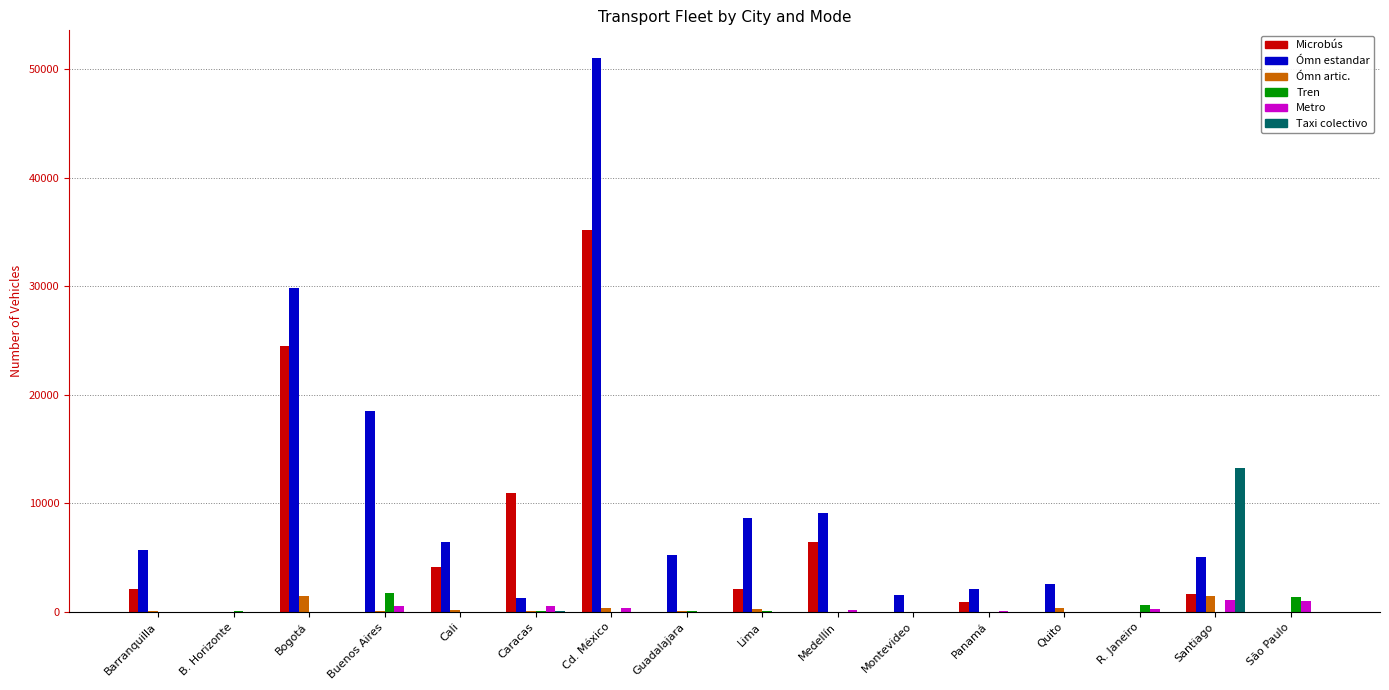

Is the value of Ómn estandar at Cd. México greater than the value of Ómn artic. at São Paulo?

Yes